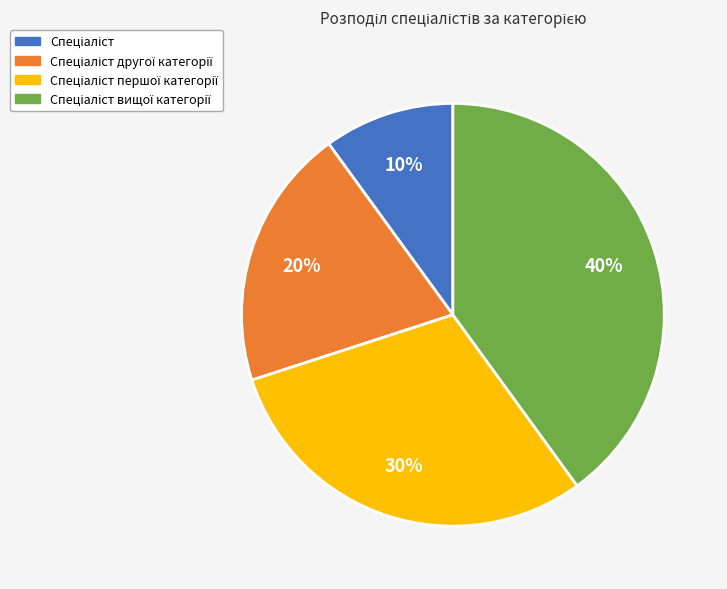

Is there any slice that represents more than half of the pie?

No